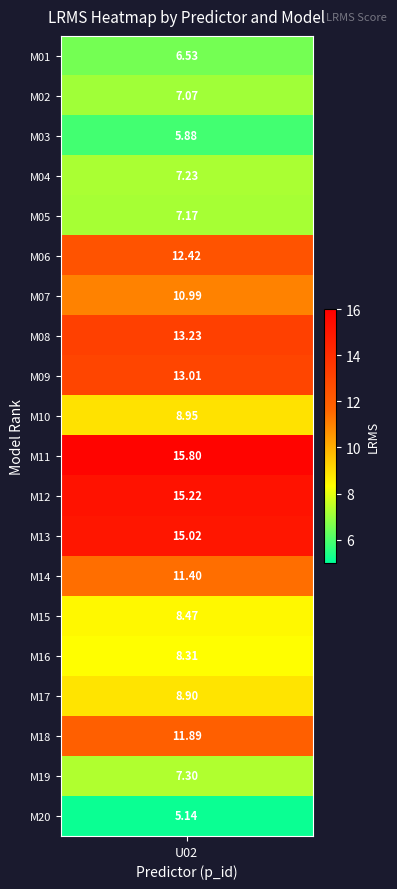

List the labels in order of value, largest first.

10, 11, 12, 7, 8, 5, 17, 13, 6, 9, 16, 14, 15, 18, 3, 4, 1, 0, 2, 19